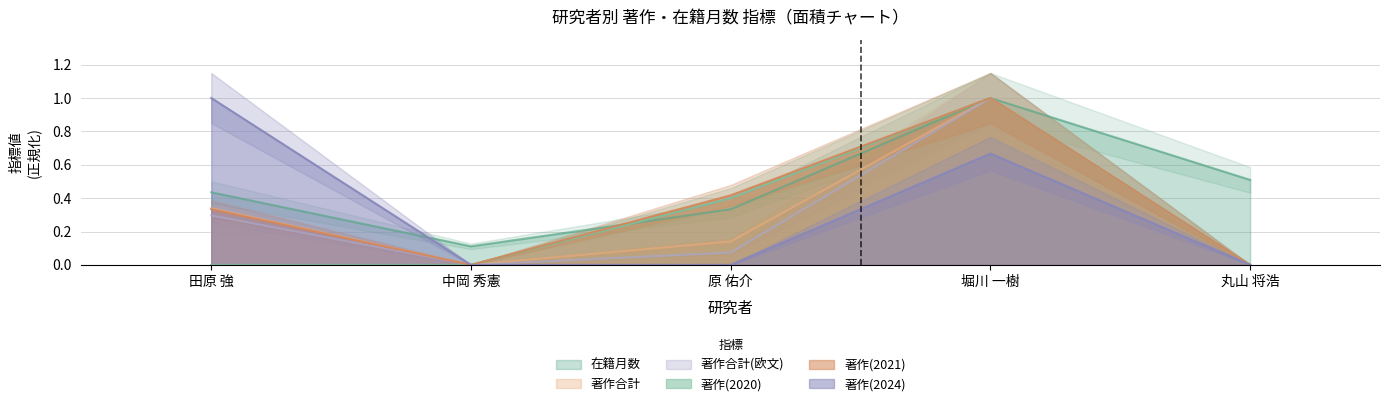

What is the greatest value displayed?

1.0